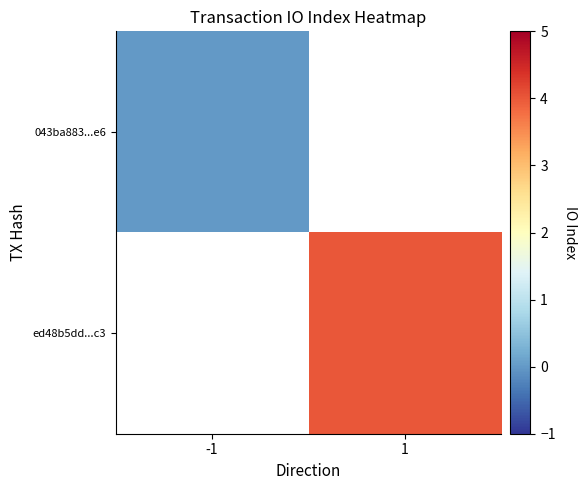

Rank the series by their average value, from lowest to highest.

043ba883...e6, ed48b5dd...c3